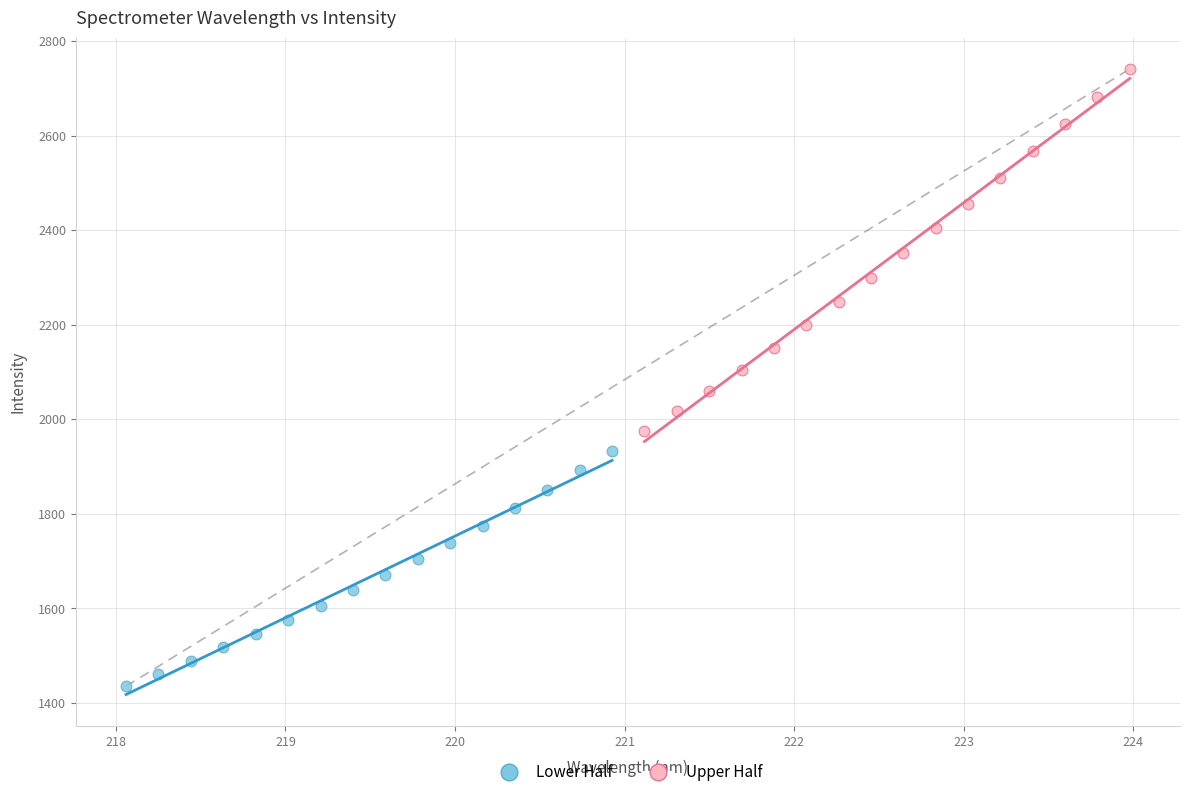

Which series reaches the minimum Y coordinate?

Lower Half